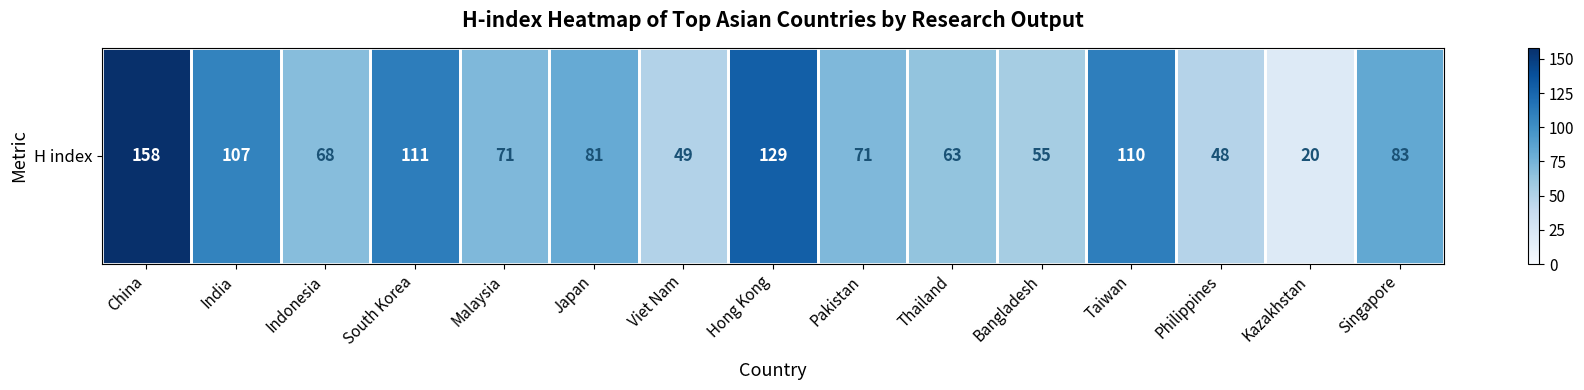

Which label corresponds to the largest value in the chart?

China